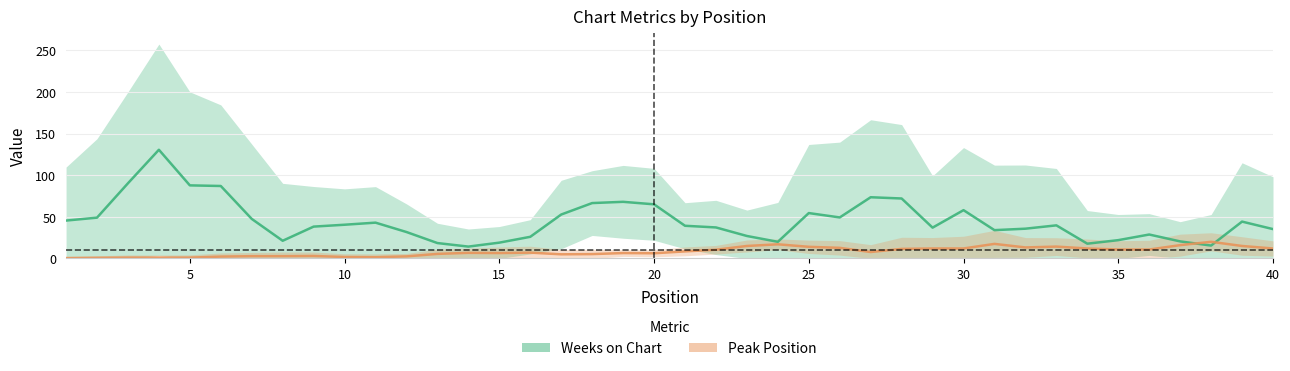

What is the maximum value for Peak Position?

20.0